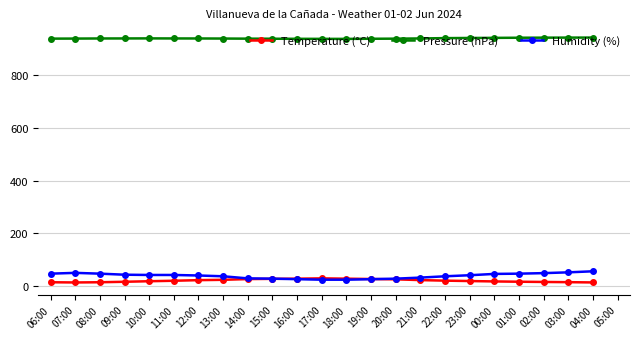

How many lines are shown in the chart?

3